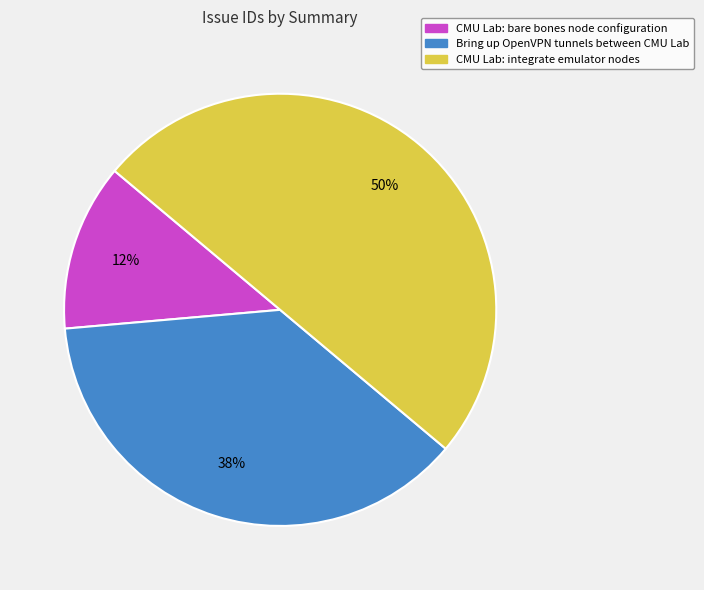

Does Bring up OpenVPN tunnels between CMU Lab represent more than half of the total?

No